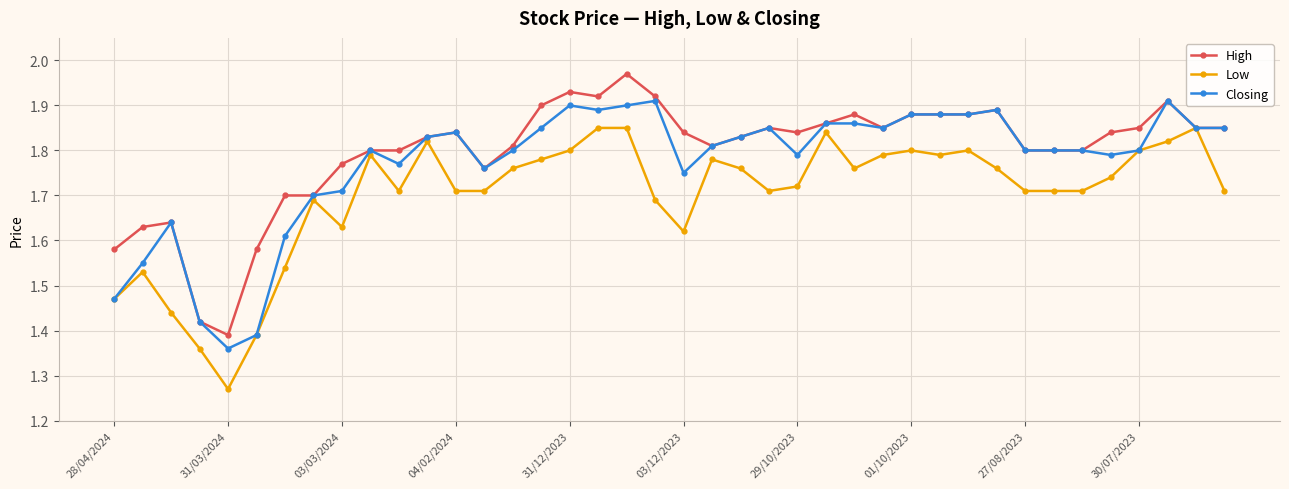

True or false: Low has more than 2 points higher than both neighbors.

True